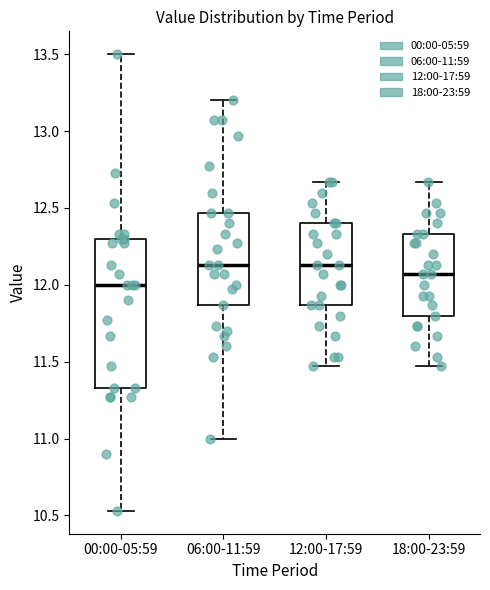

Where is the upper edge of the box for 18:00-23:59 on the y-axis? The values are not printed on the chart, so give them approximately, as read against the axis.

12.35